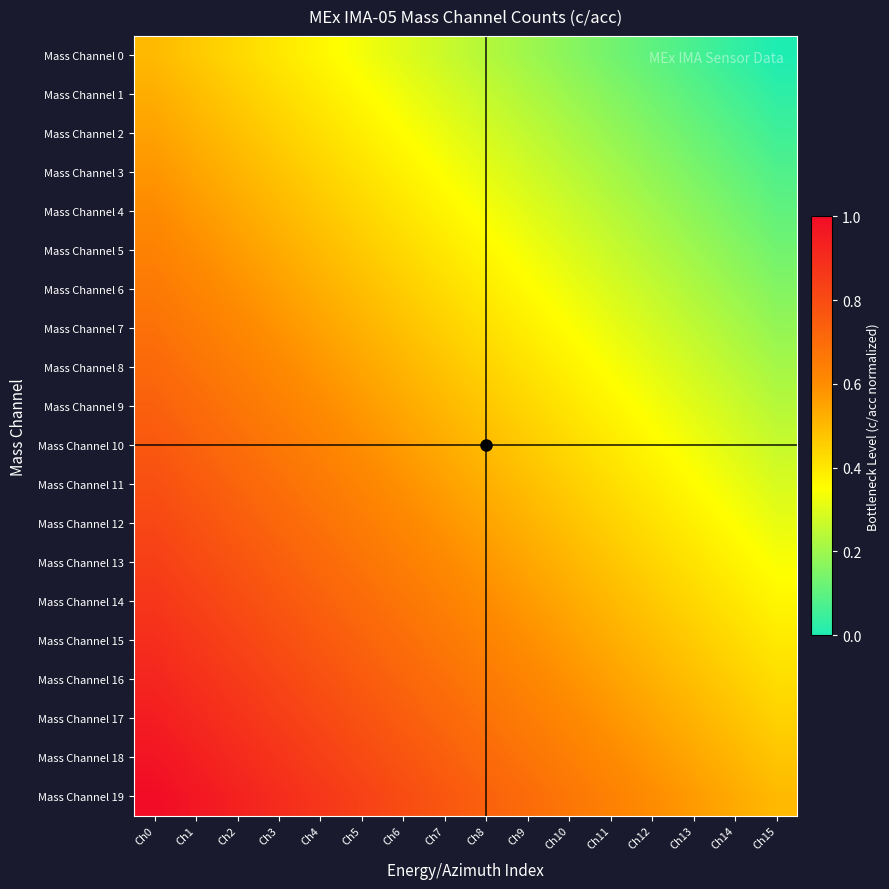

Which has a higher value, Ch4 or Ch14?

Ch4